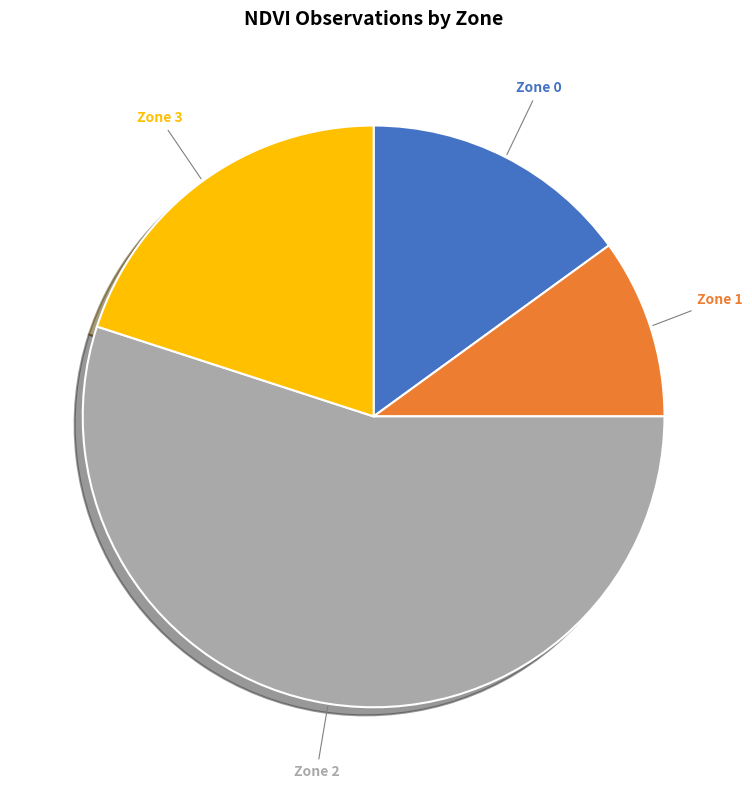

To the nearest percent, what portion does Zone 0 represent?

15%